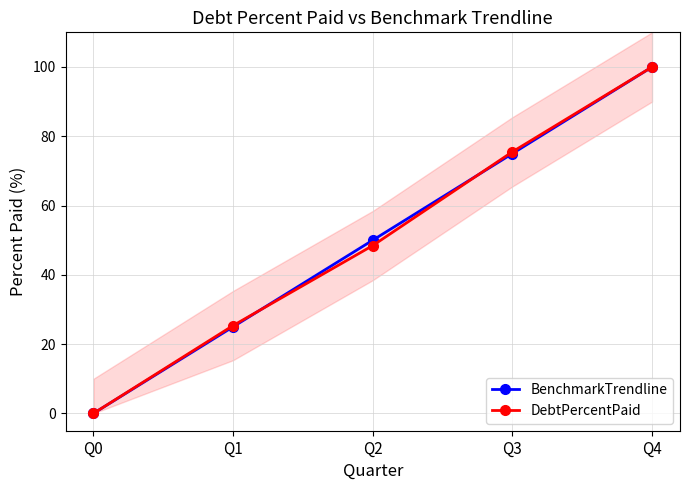

The value of BenchmarkTrendline at Q2 is 50.0. True or false?

True